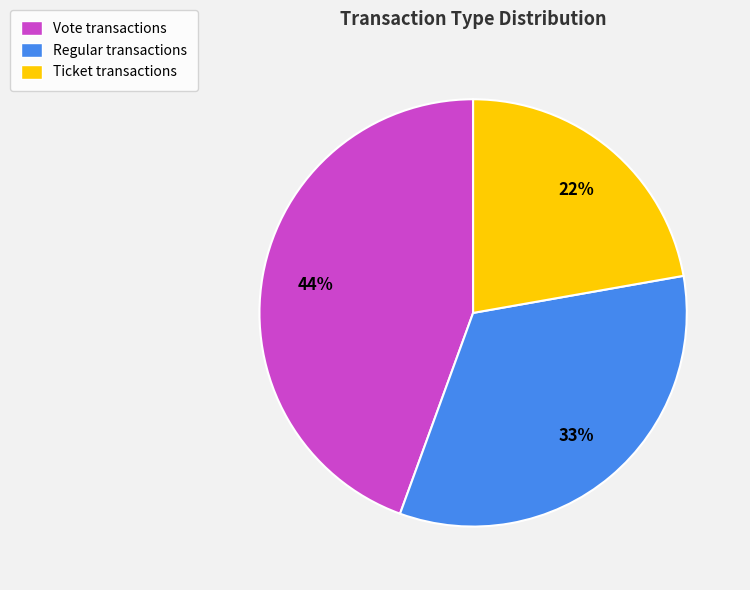

What is the largest slice in the pie chart?

Vote transactions